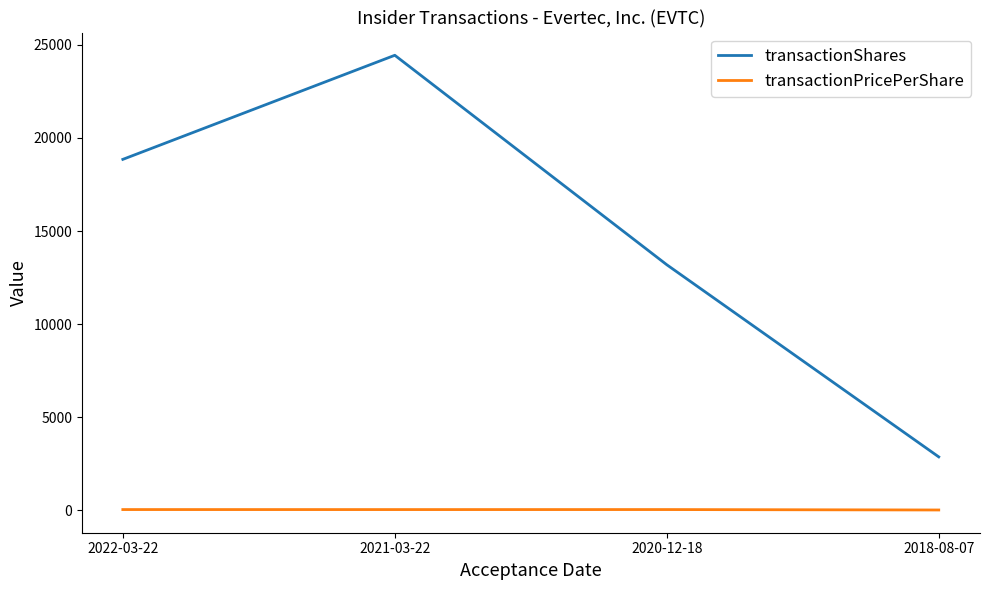

Rank the series at 2022-03-22 from highest to lowest value.

transactionShares, transactionPricePerShare